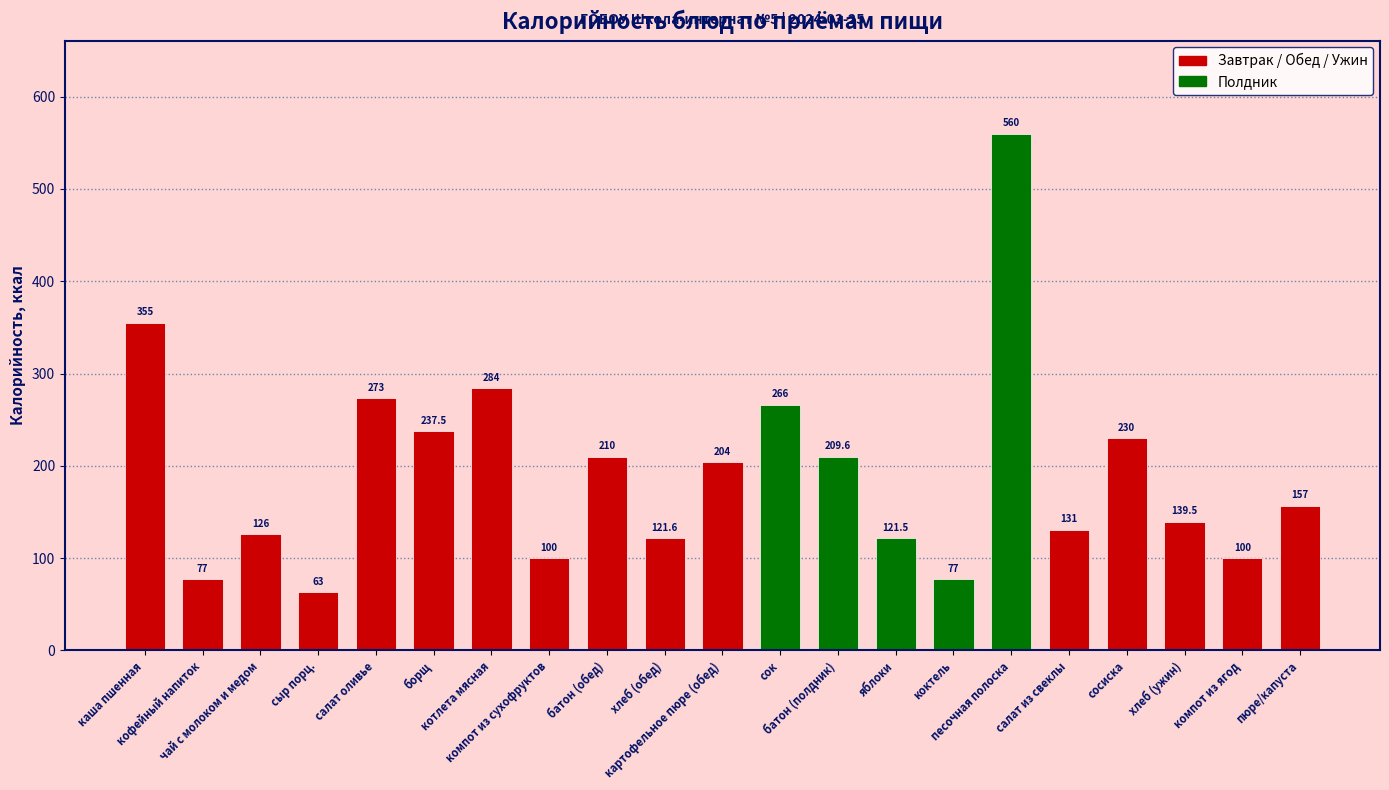

List the labels in order of value, largest first.

песочная полоска, каша пшенная, котлета мясная, салат оливье, сок, борщ, сосиска, батон (обед), батон (полдник), картофельное пюре (обед), пюре/капуста, хлеб (ужин), салат из свеклы, чай с молоком и медом, хлеб (обед), яблоки, компот из сухофруктов, компот из ягод, кофейный напиток, коктель, сыр порц.